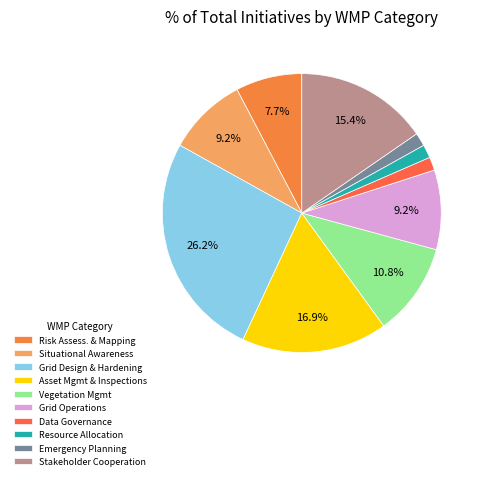

Which slice is the largest?

Grid Design & Hardening